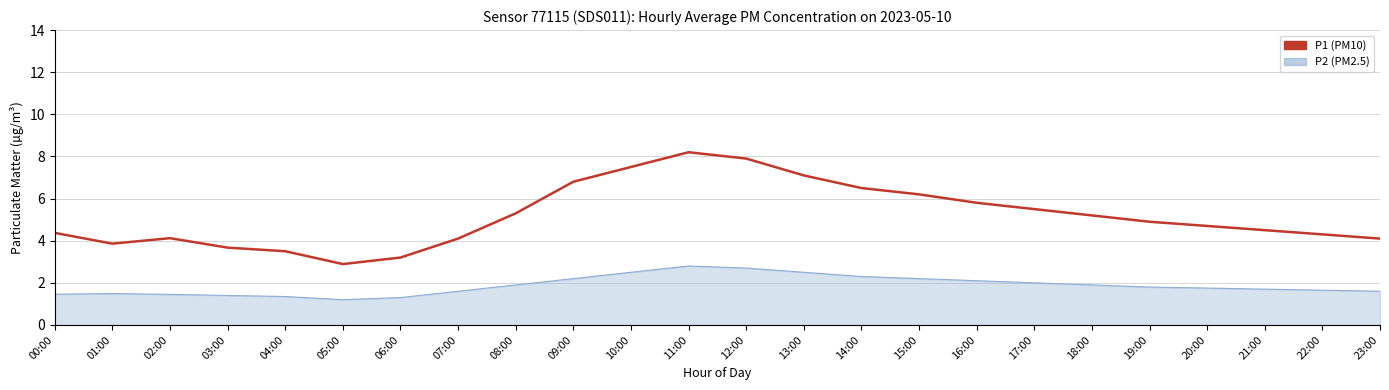

What is the smallest value displayed?

1.2